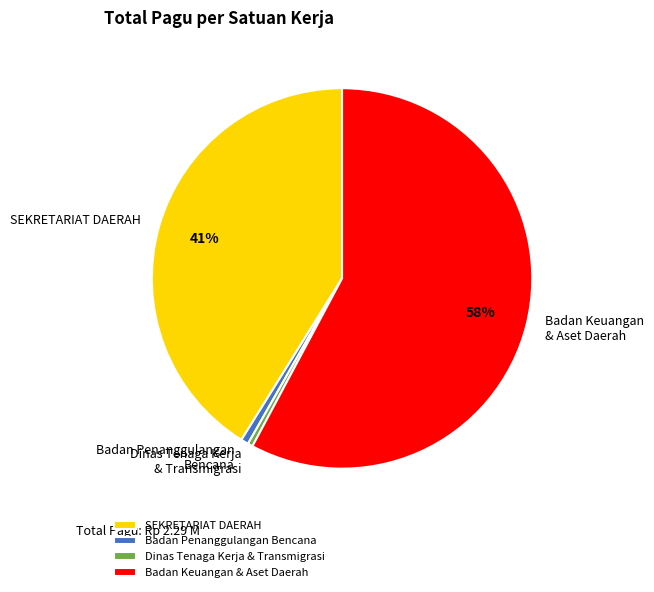

Between Badan Penanggulangan Bencana and Badan Keuangan & Aset Daerah, which is larger?

Badan Keuangan & Aset Daerah